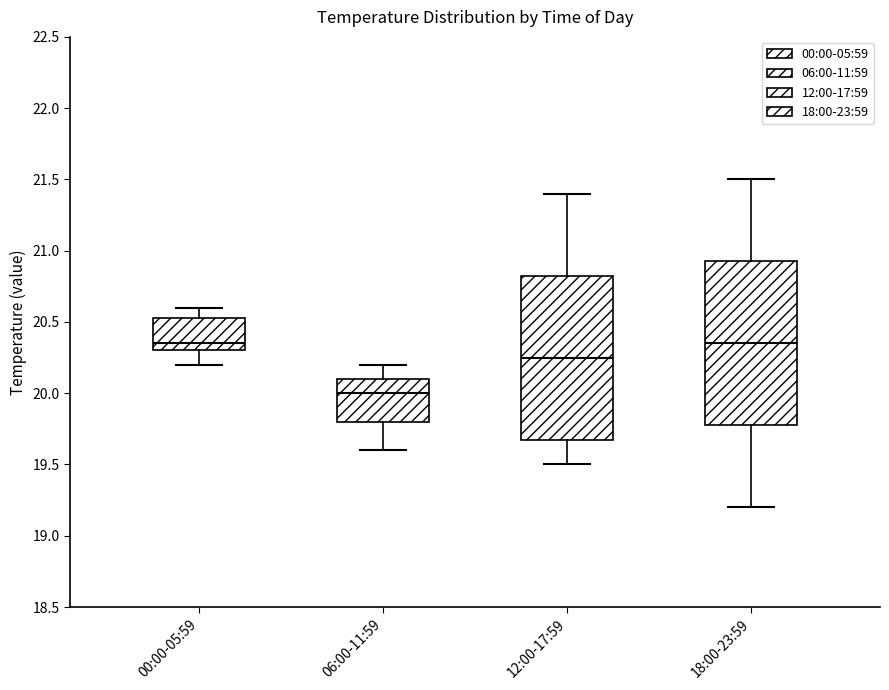

Reading left to right, read every box against the y-axis: the position of its median line, the range the box covers, and the ends of its whiskers. The values are not printed on the chart, so give them approximately, as read against the axis.

00:00-05:59: median 20.35, box 20.30 to 20.55, whiskers 20.20 to 20.60
06:00-11:59: median 20.00, box 19.80 to 20.10, whiskers 19.60 to 20.20
12:00-17:59: median 20.25, box 19.70 to 20.85, whiskers 19.50 to 21.40
18:00-23:59: median 20.35, box 19.80 to 20.95, whiskers 19.20 to 21.50